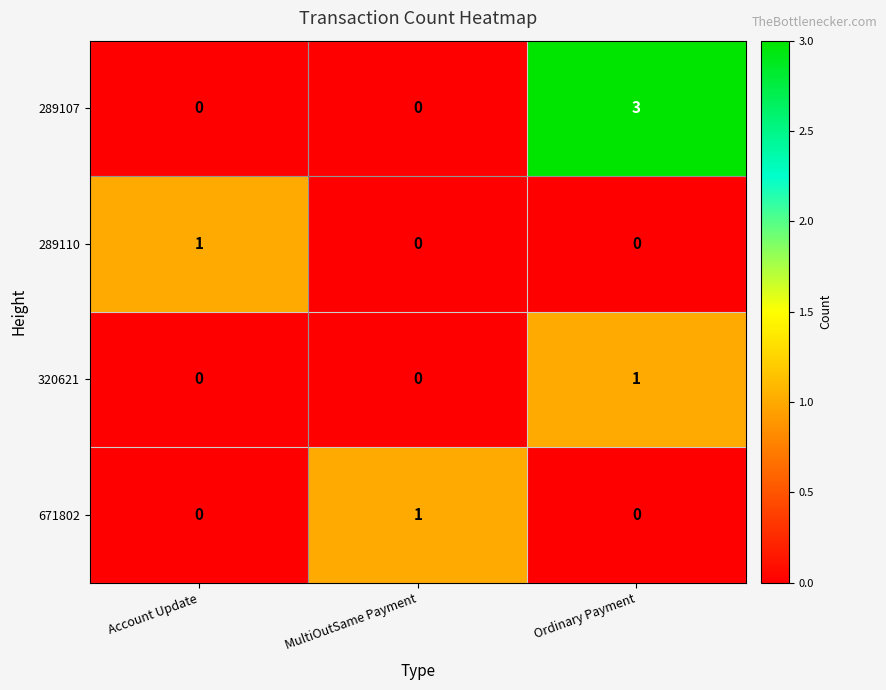

Which series has the largest total across all categories?

289107